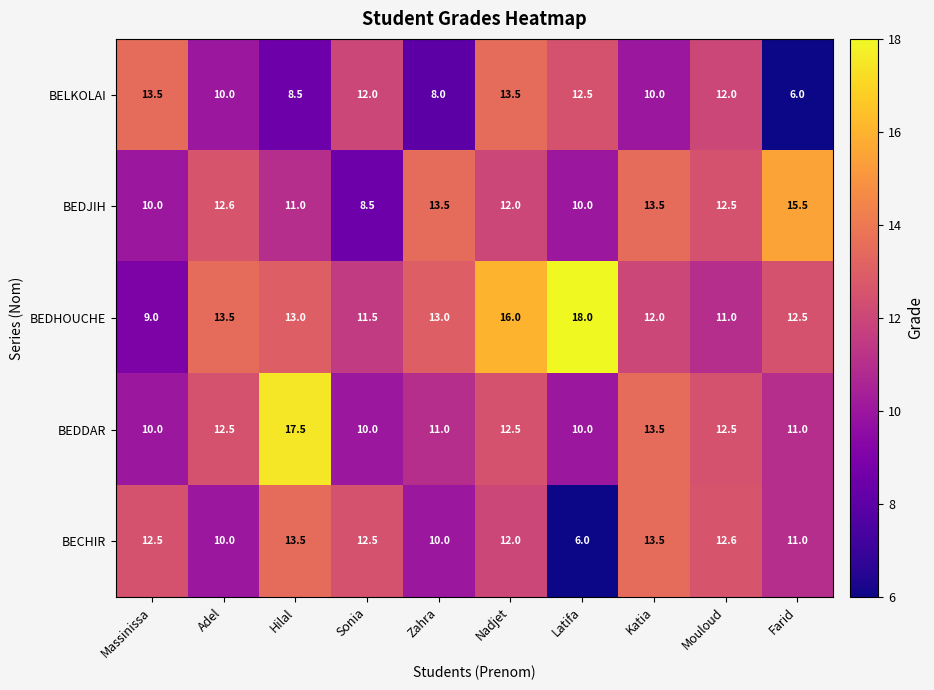

True or false: BECHIR has a value of 6.8 at Mouloud.

False